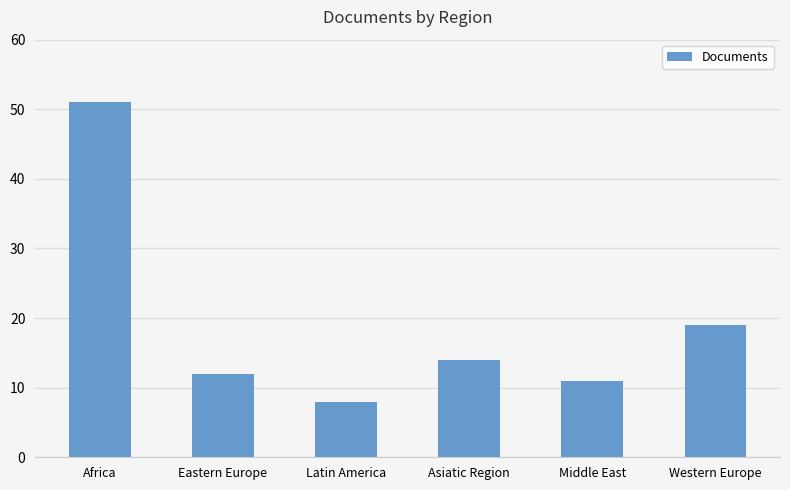

What position from the right is Asiatic Region?

3